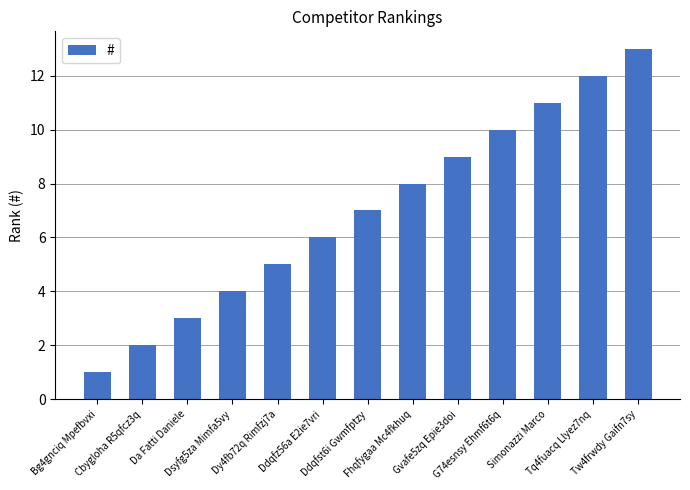

What is the average value?

7